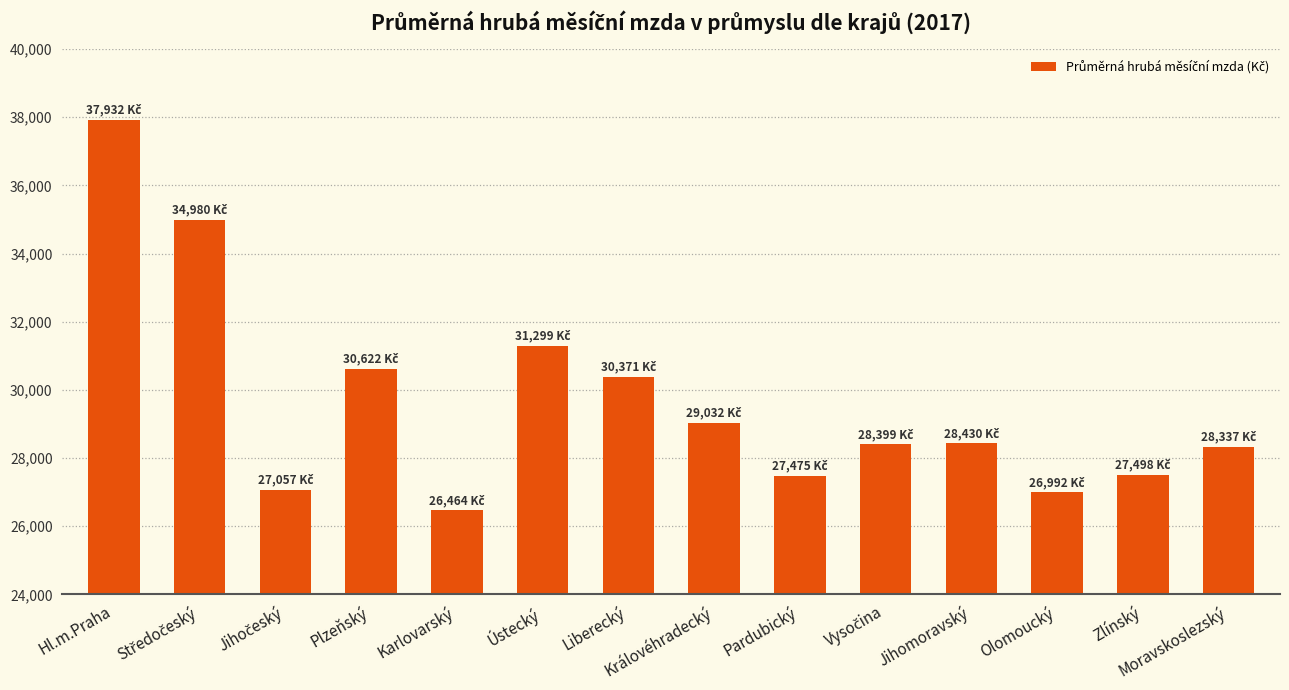

What is the ratio of the value at Karlovarský to the value at Pardubický?

1.0